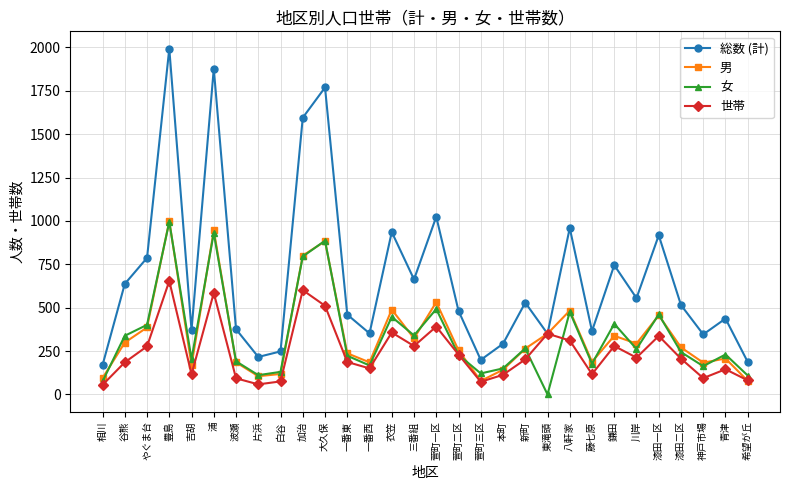

Which category has the lowest value across all series?

東滝頭